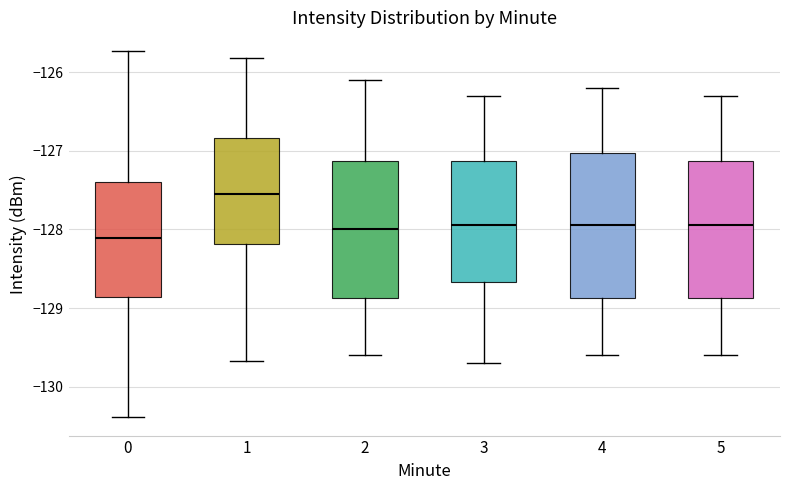

Where is the lower edge of the box at x = 5 on the y-axis? The values are not printed on the chart, so give them approximately, as read against the axis.

-128.9